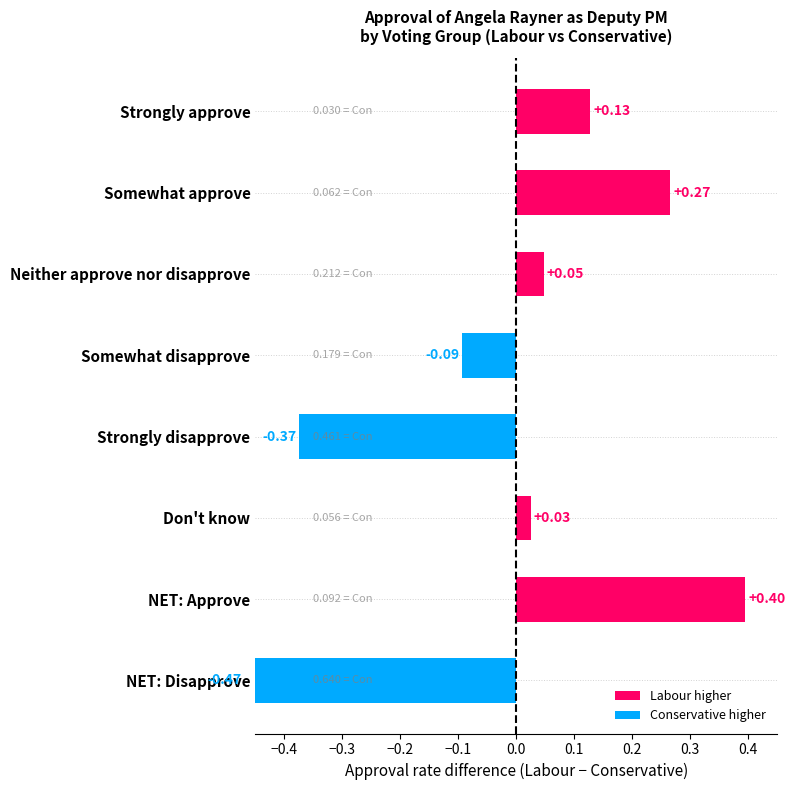

Reading left to right, list all the values displayed in this chart.

0.1	0.3	0.0	-0.1	-0.4	0.0	0.4	-0.5